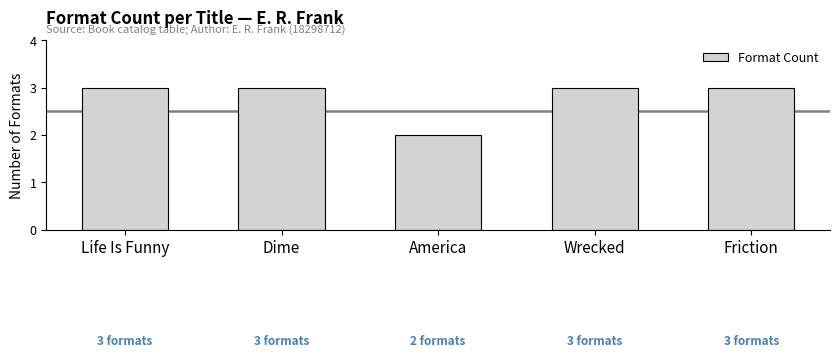

How many bars are there in total?

5